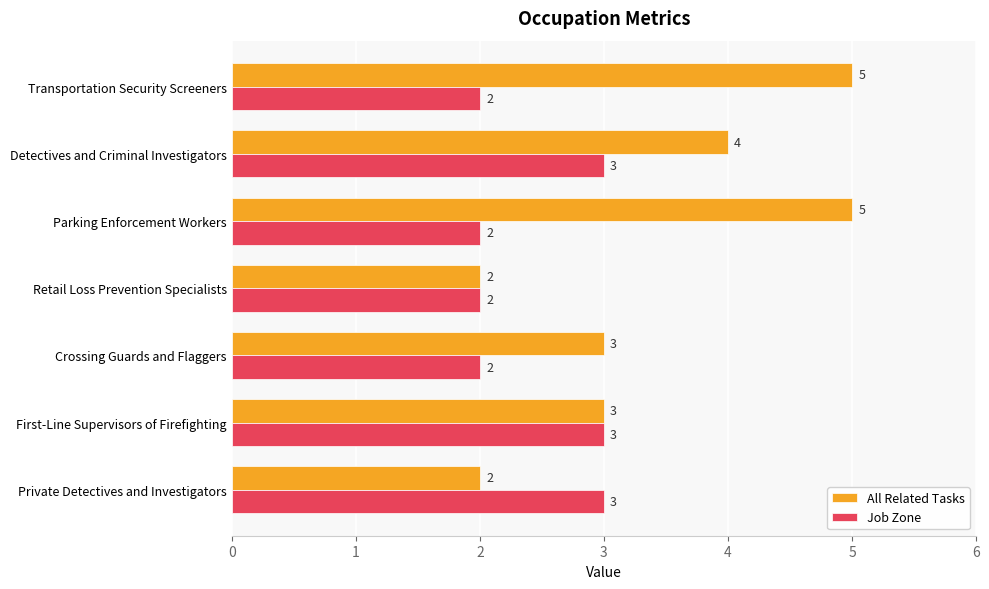

Between Detectives and Criminal Investigators and Retail Loss Prevention Specialists, which series saw the biggest shift?

All Related Tasks